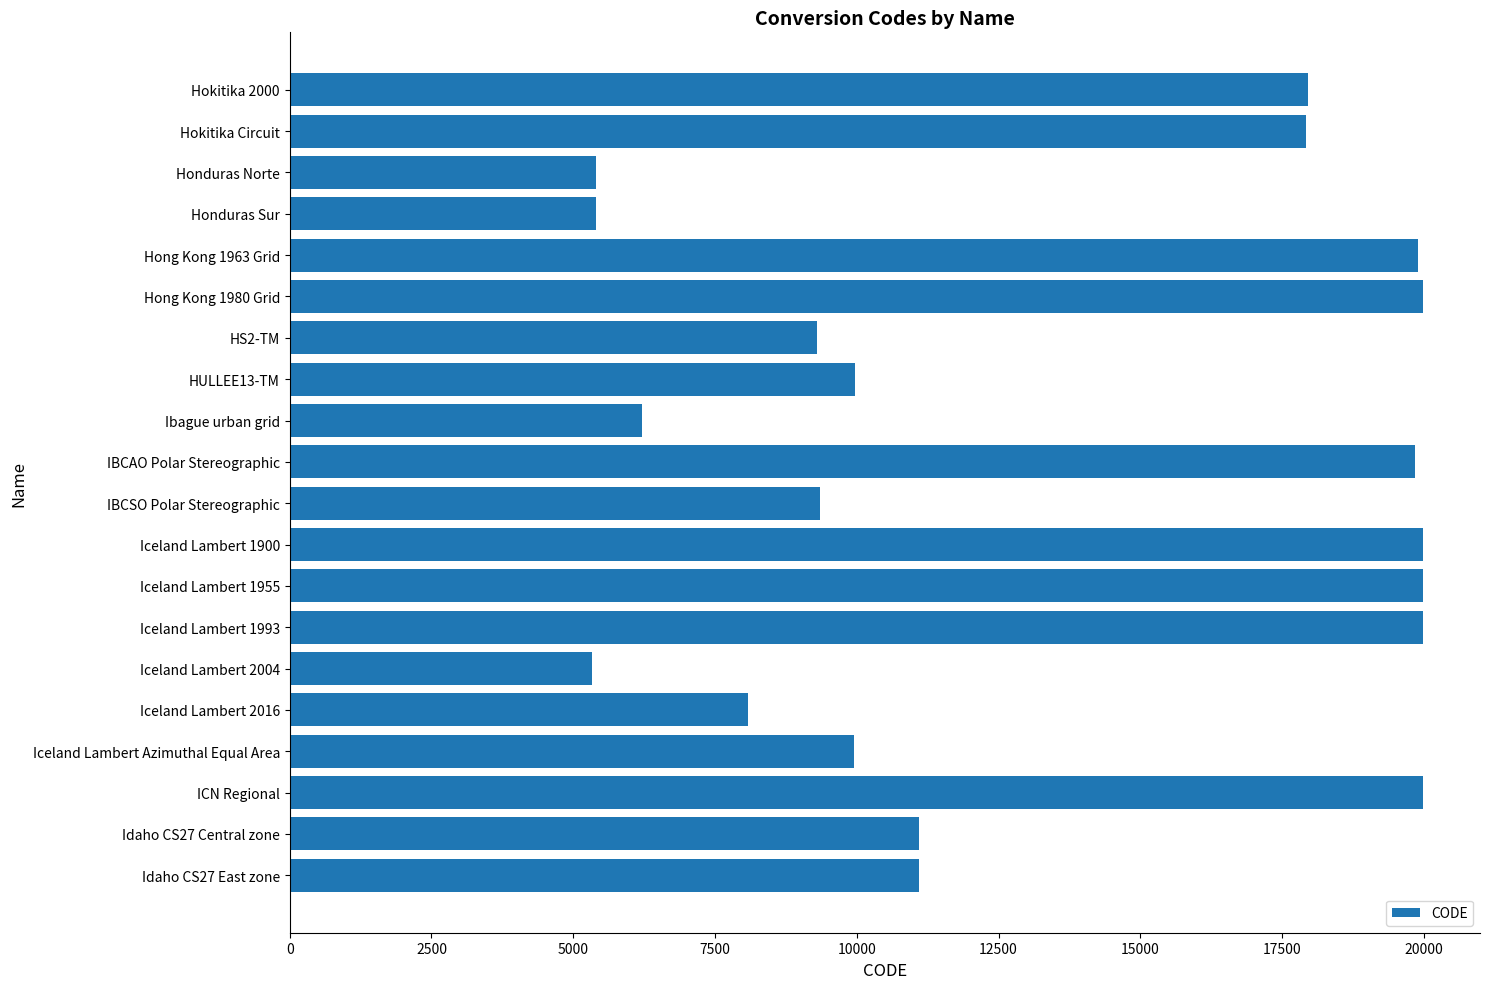

What is the difference between the maximum and second lowest values?

14592